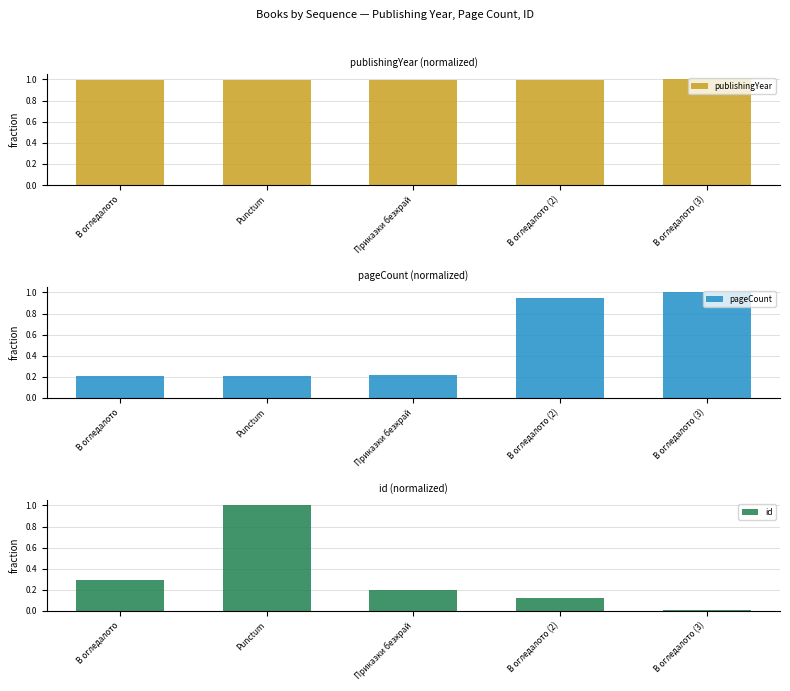

Which category has the lowest value in the publishingYear series?

Приказки безкрай